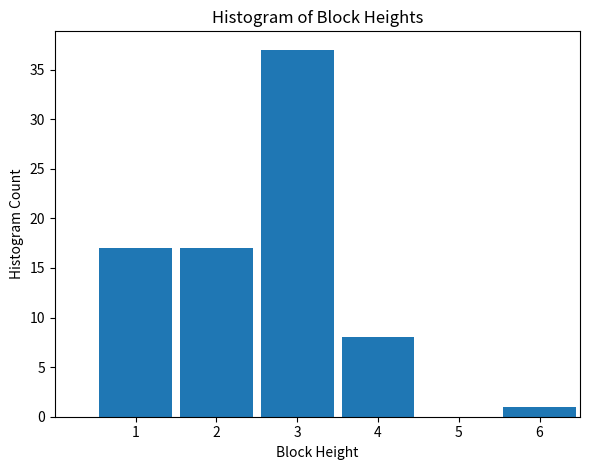

Reading left to right, transcribe all the data shown in this chart.

1=17	2=17	3=37	4=8	5=0	6=1